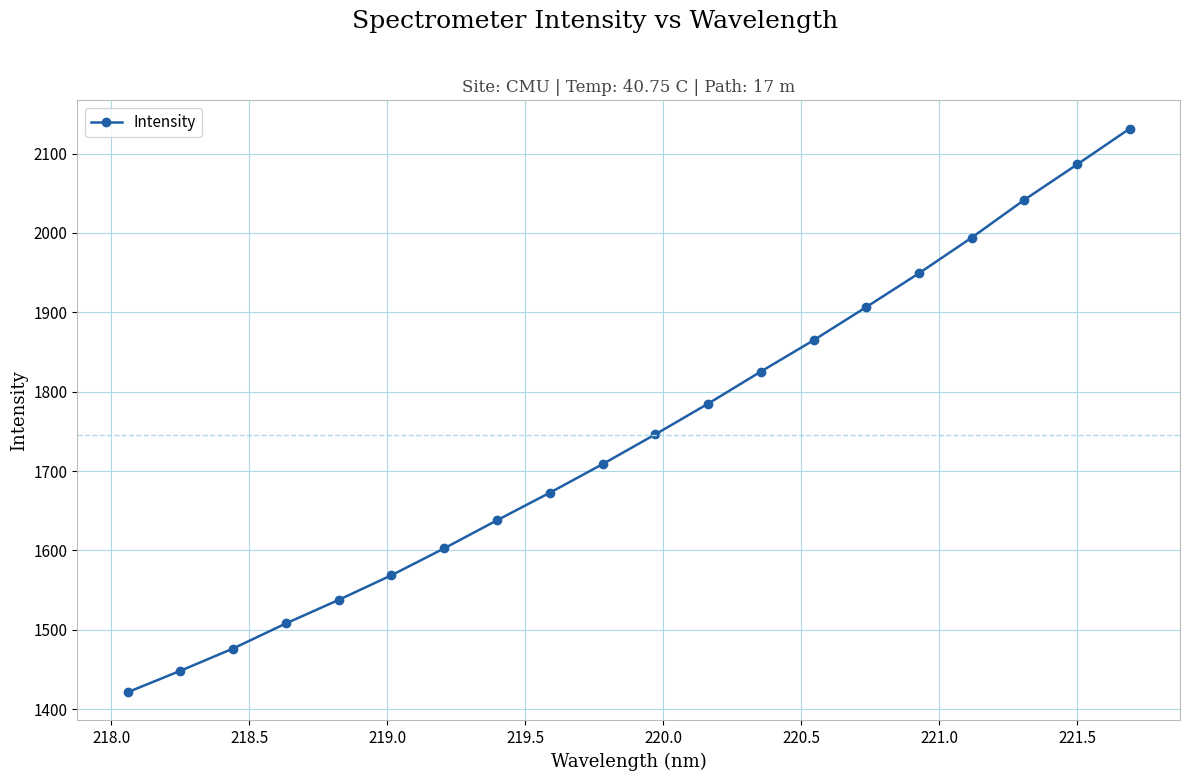

What is the value of the 2nd point from the left?

1448.4